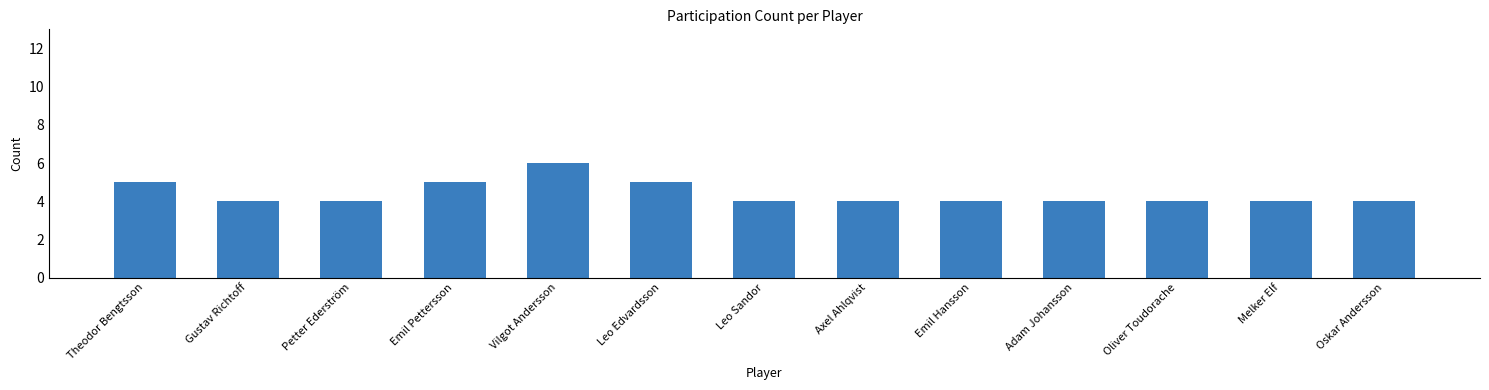

What is the average value?

4